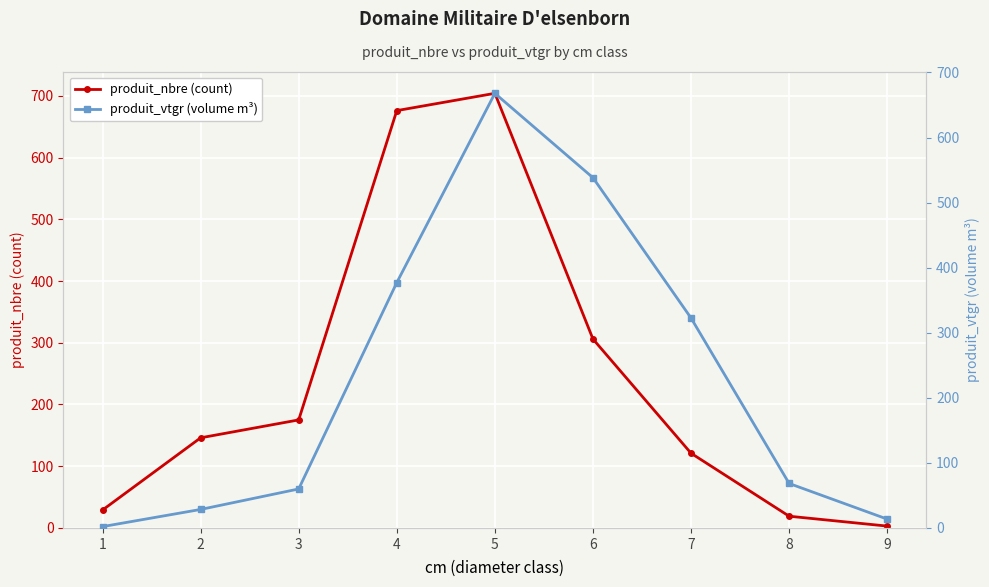

True or false: produit_nbre (count) has more than 0 points higher than both neighbors.

True